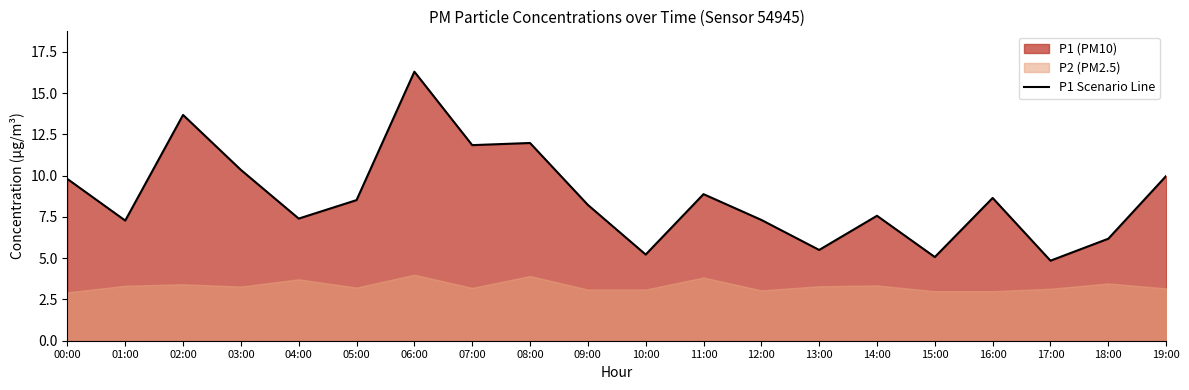

How many points are higher than both their immediate neighbors (excluding endpoints)?

6